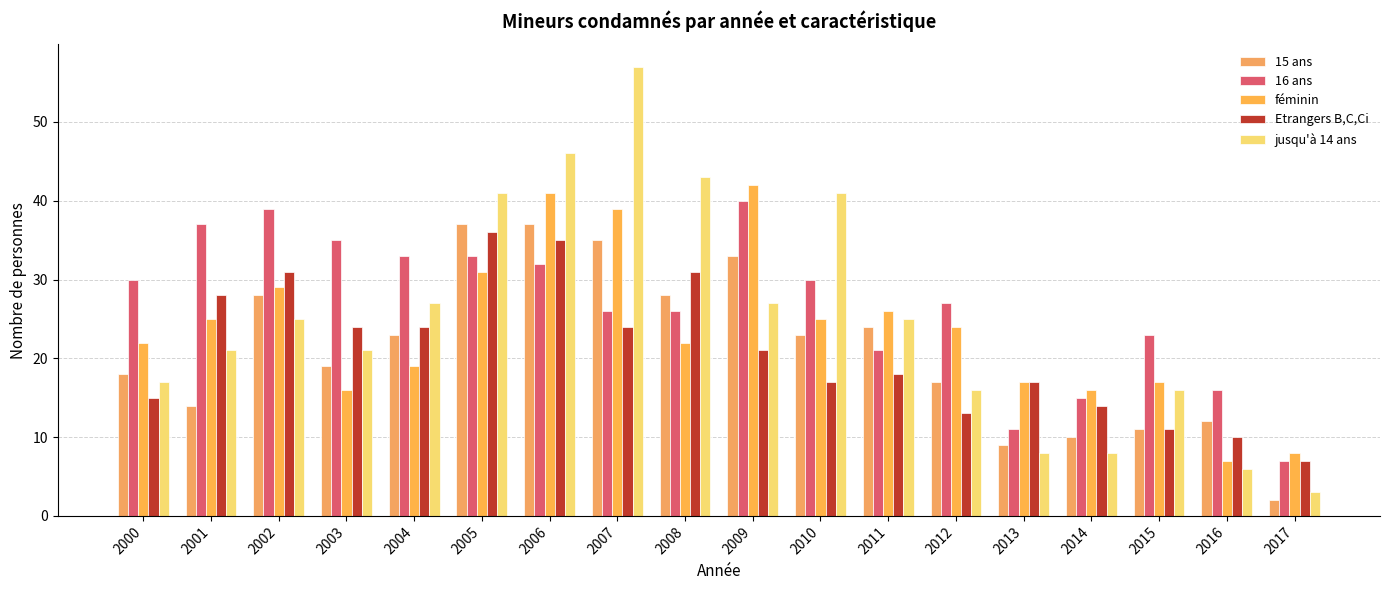

How many values in the 15 ans series are below 23?

9